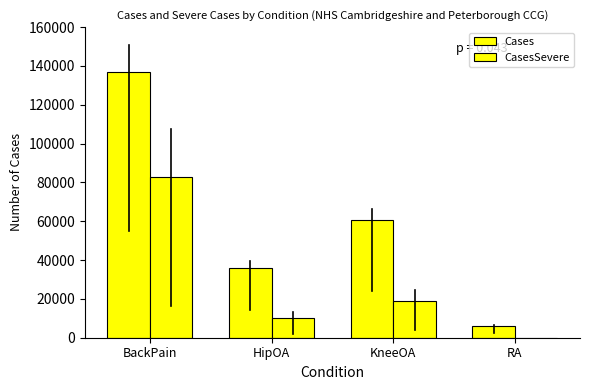

What position from the right is HipOA?

3